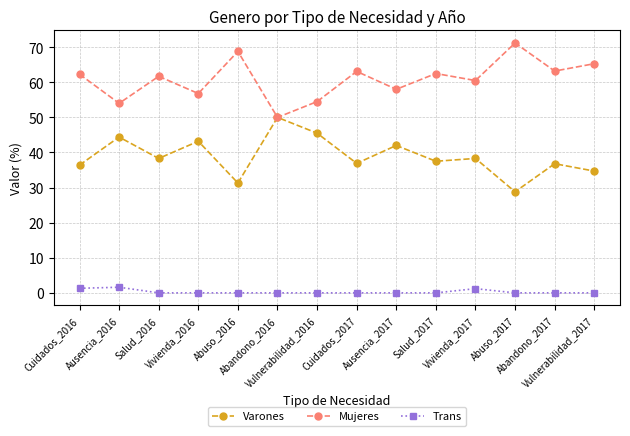

What is the lowest value of the Varones series?

28.8